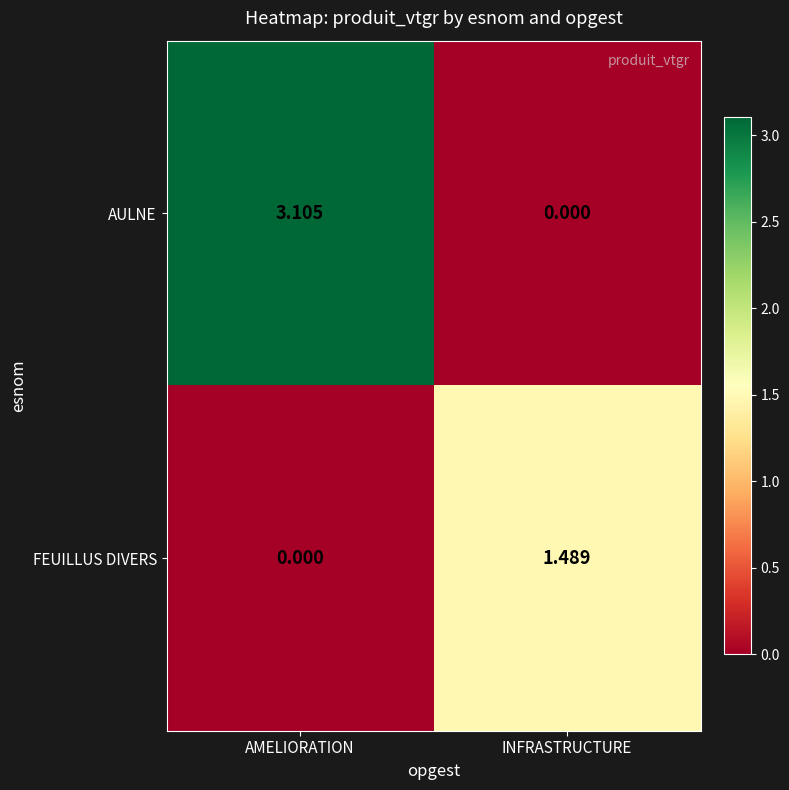

At which label does AULNE reach its peak?

AMELIORATION